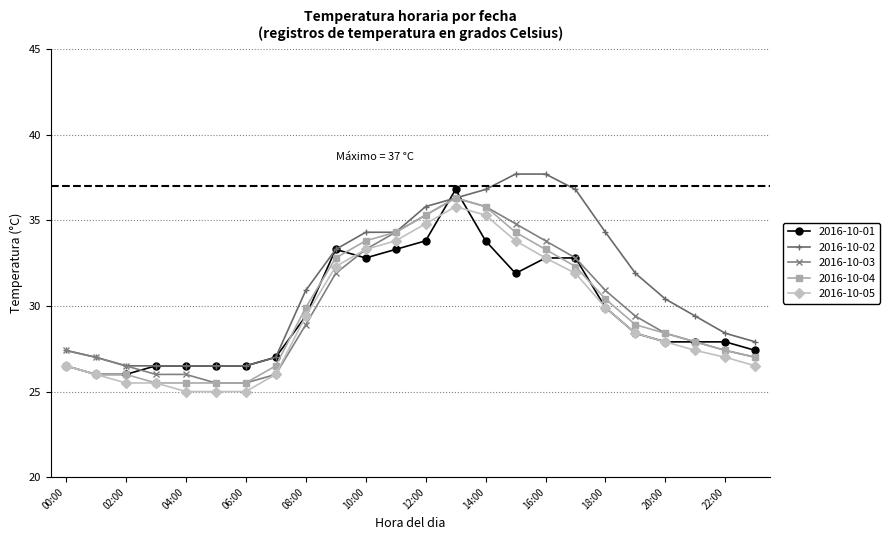

What is the value of the 2016-10-02 point at the 3rd from the left?

26.5